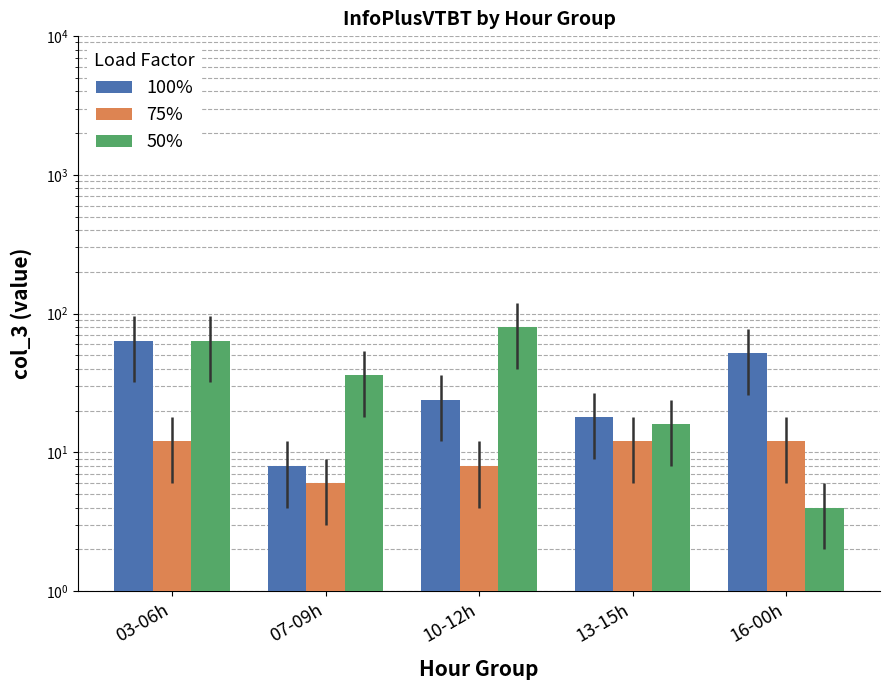

How many 75% values are between 8 and 12?

4